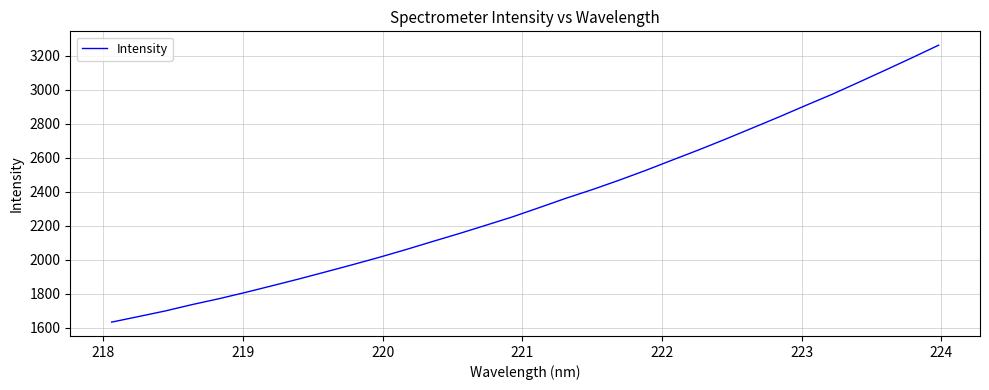

What is the difference between the maximum and minimum values?

1626.8